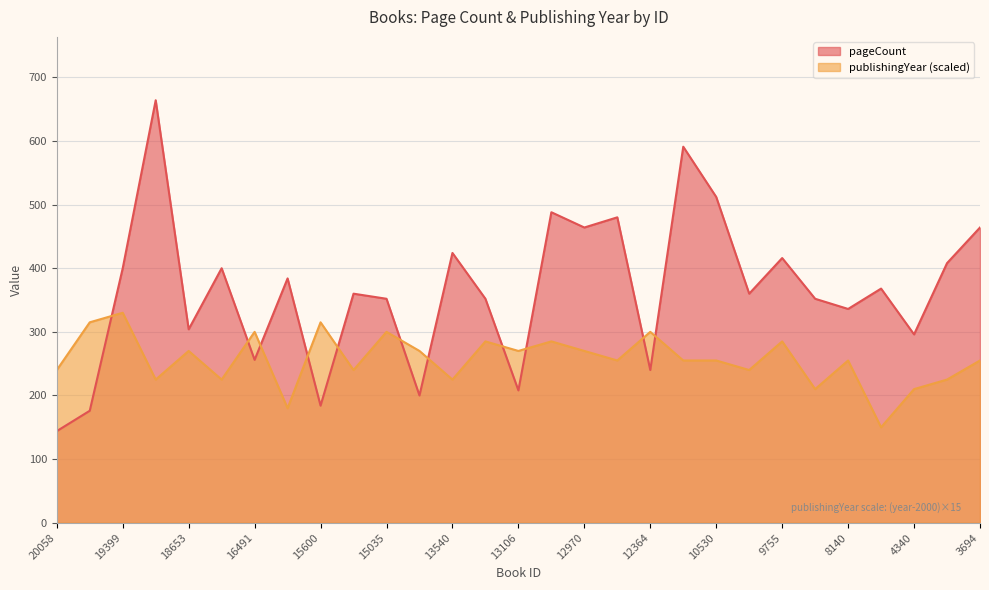

Which series ends up on top after the final intersection of pageCount and publishingYear?

pageCount